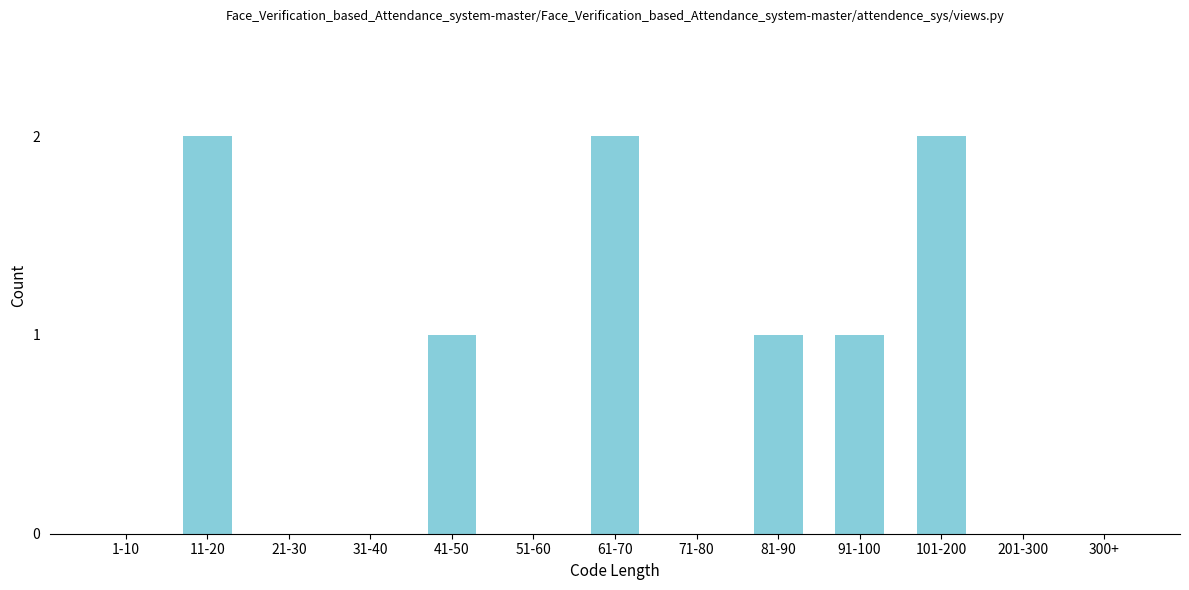

Reading left to right, extract all data points from this chart.

1-10=0	11-20=2	21-30=0	31-40=0	41-50=1	51-60=0	61-70=2	71-80=0	81-90=1	91-100=1	101-200=2	201-300=0	300+=0